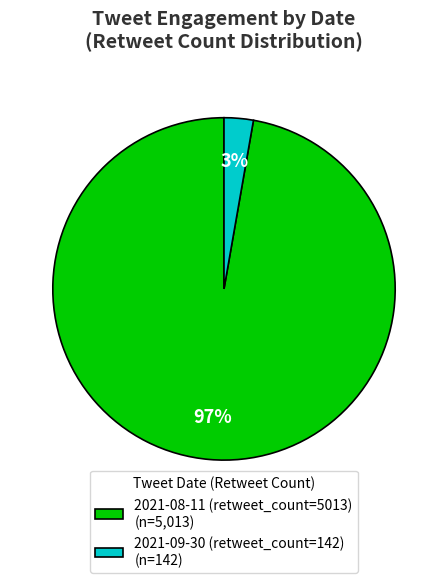

Which slice is the smallest?

2021-09-30 (retweet_count=142)